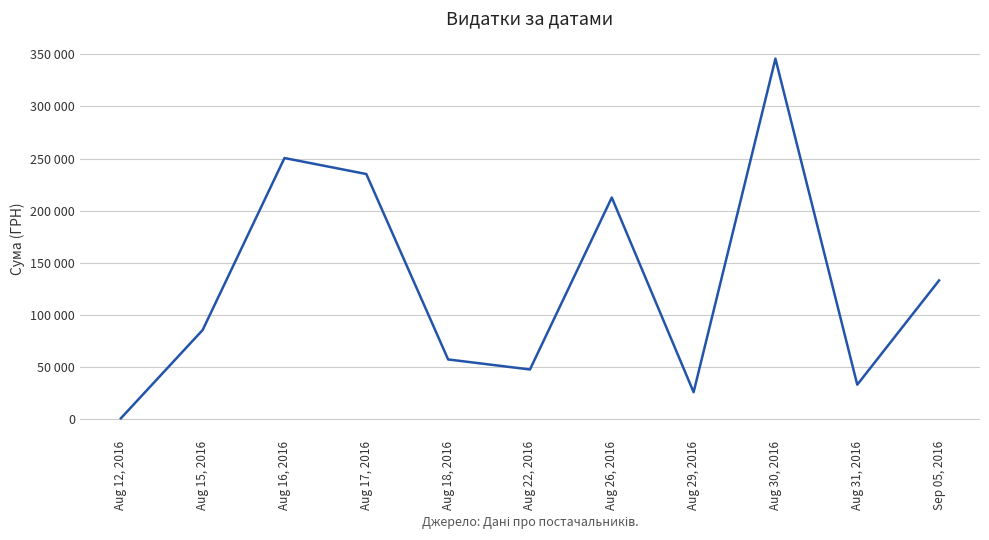

Does the chart display data point markers on the line(s)?

No